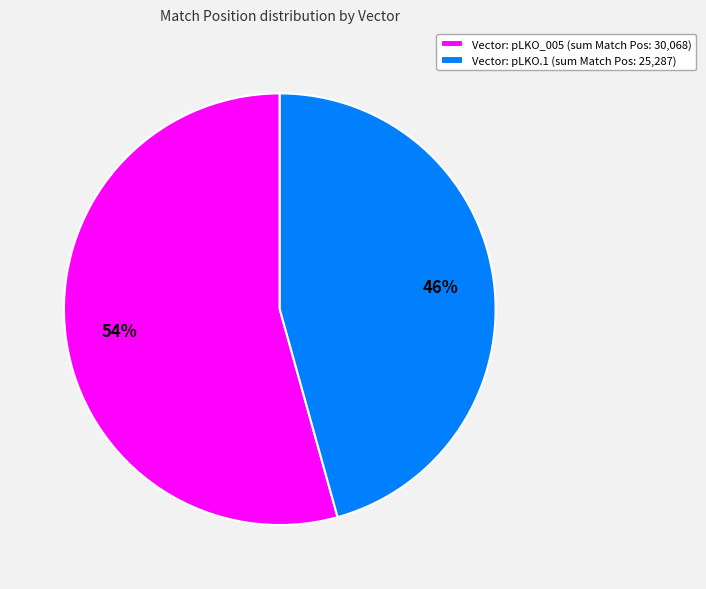

To the nearest percent, what is the average slice percentage?

50%